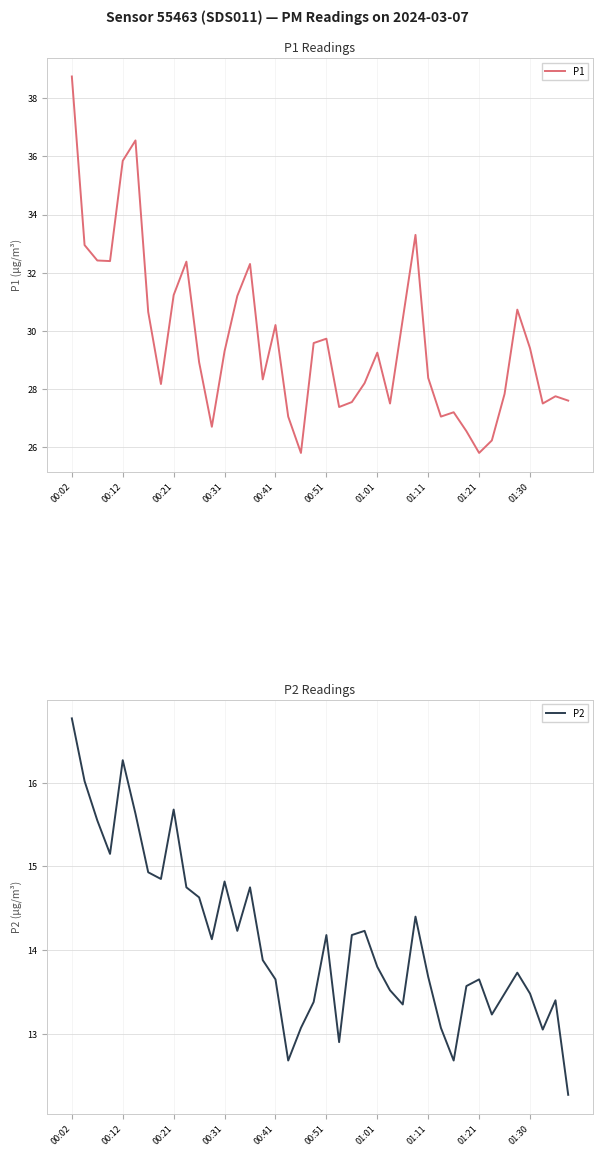

In P2, how many points are higher than both neighbors (excluding endpoints)?

10